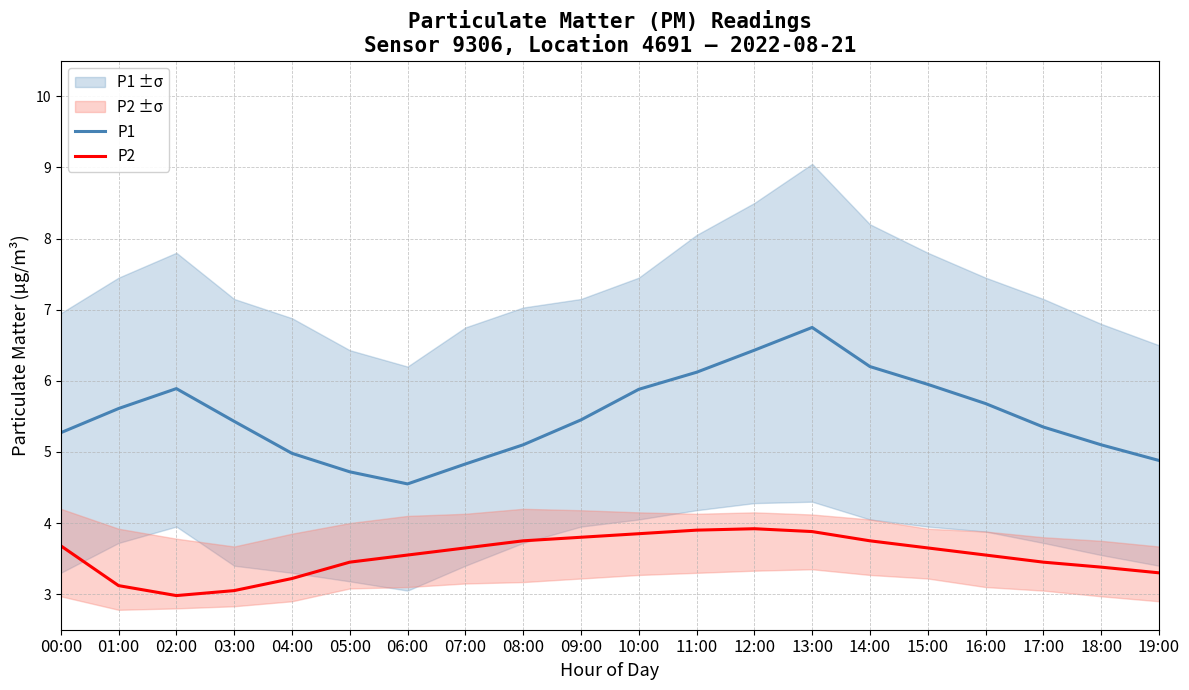

Which label corresponds to the smallest value in the chart?

02:00